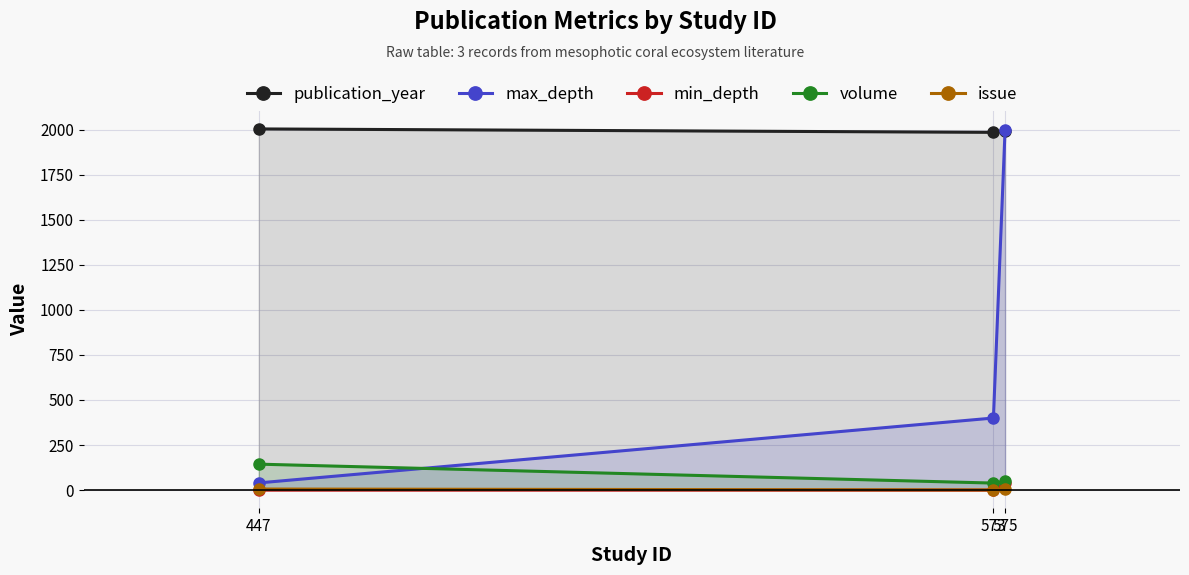

What is the difference between the second highest and minimum values in the volume series?

9